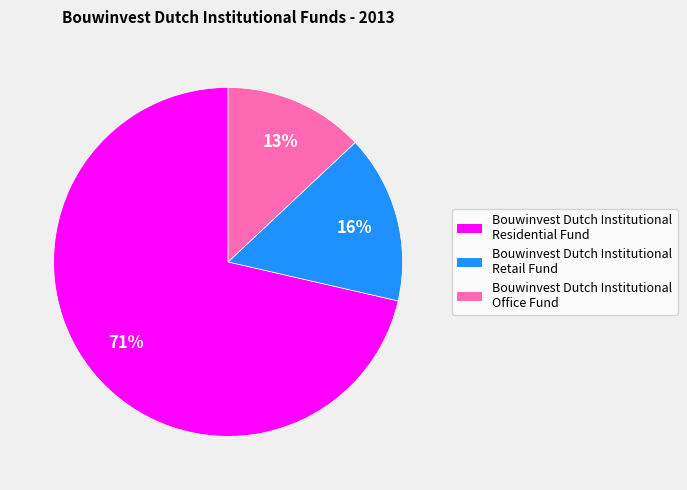

What percentage is the Bouwinvest Dutch Institutional Residential Fund slice, to the nearest percent?

71%